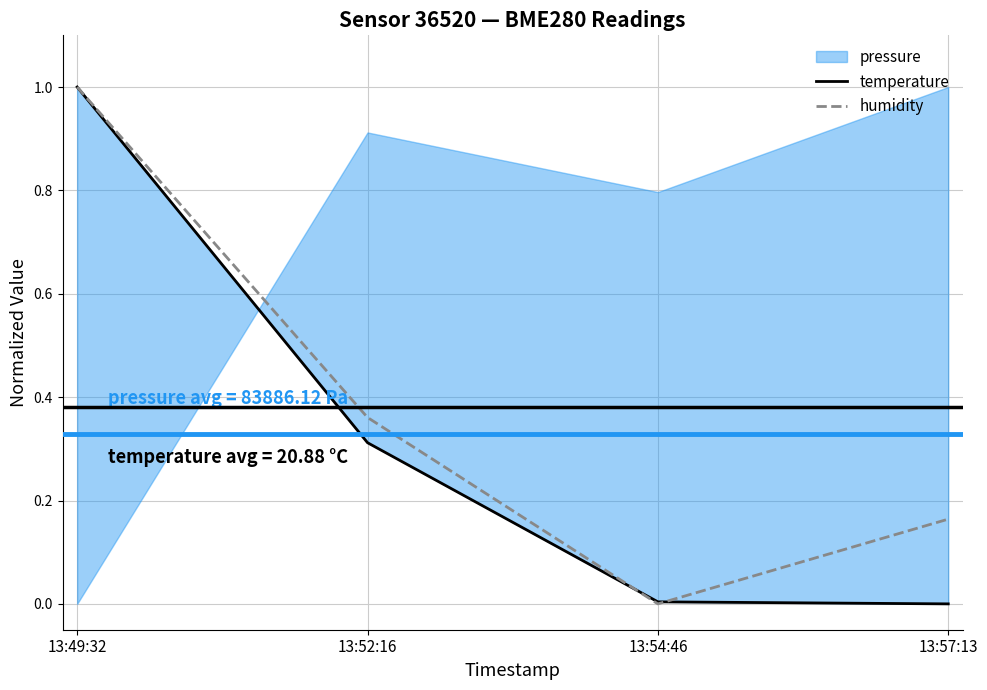

What is the maximum value shown in the chart?

1.0